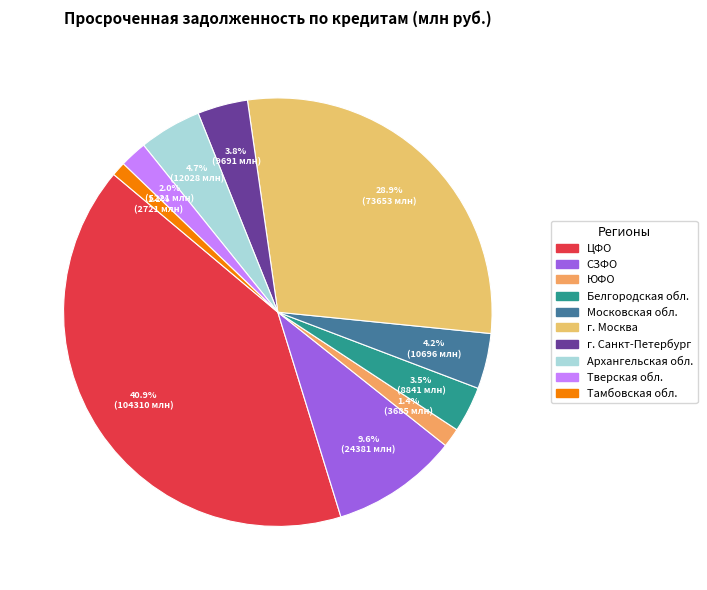

Does any single category account for the majority?

No